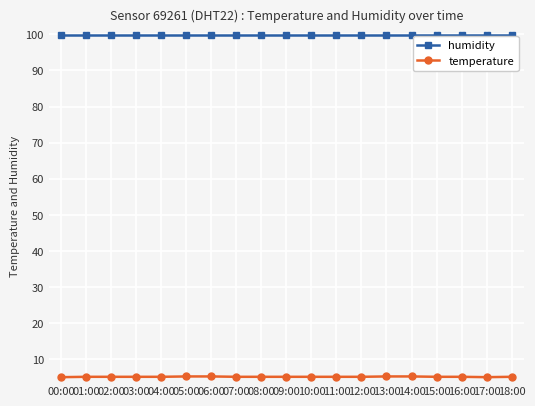

What is the total value across all series at 18:00?

105.1